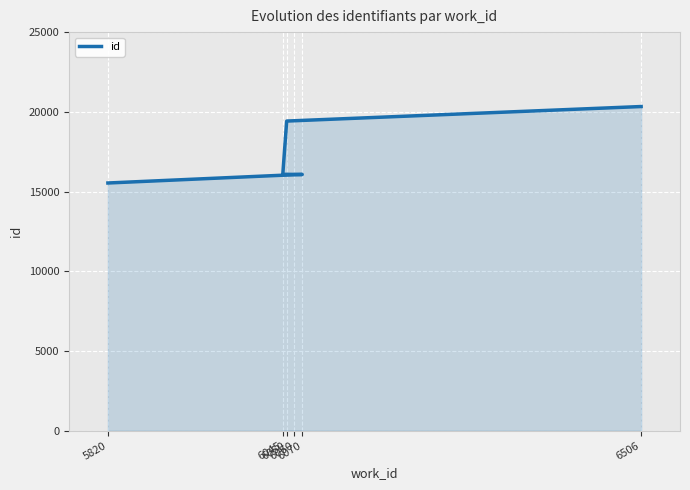

Rank the categories by value from lowest to highest.

5820, 6060, 6070, 6045, 6050, 6506